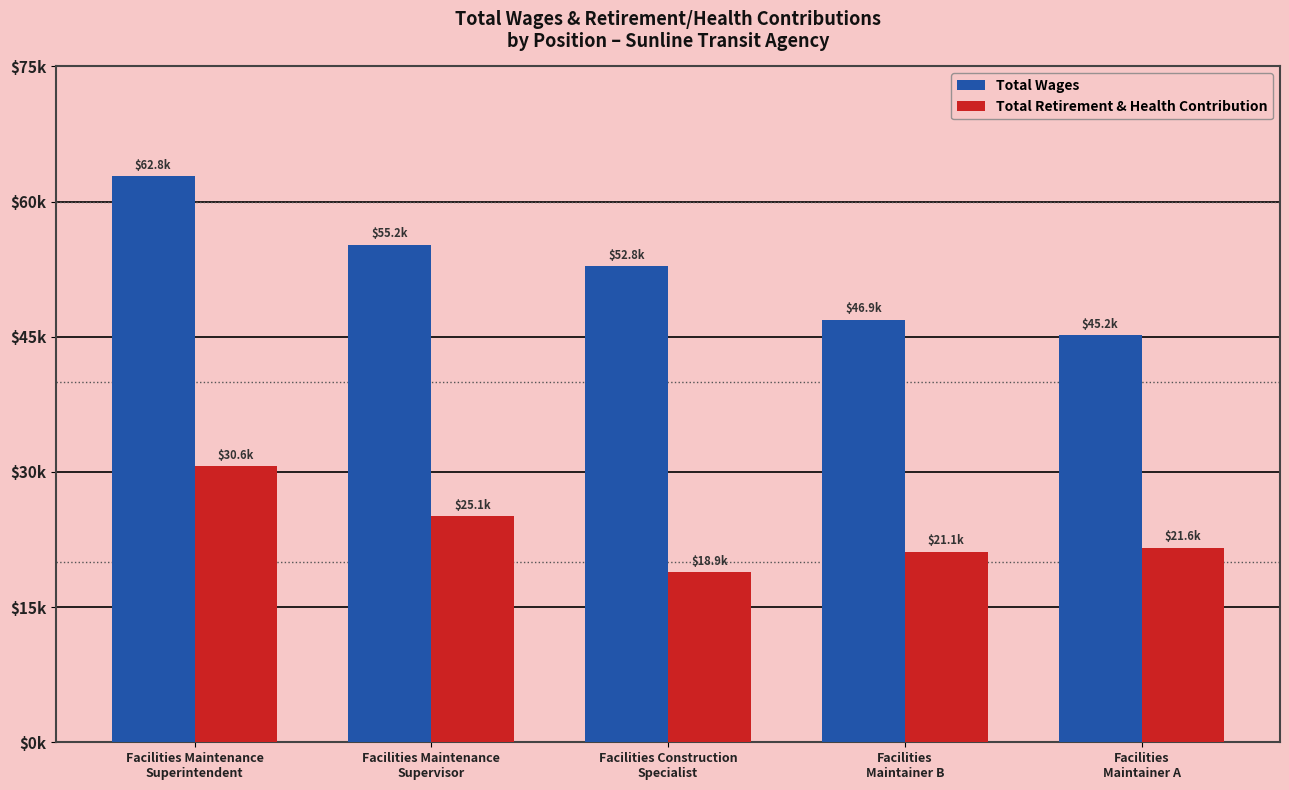

Which has a higher value, Facilities
Maintainer B or Facilities Maintenance
Superintendent?

Facilities Maintenance
Superintendent